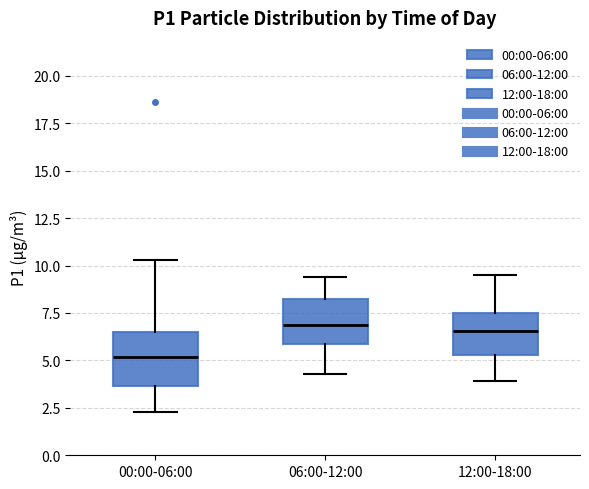

Comparing the boxes themselves (not the whiskers), which one is the tallest?

00:00-06:00